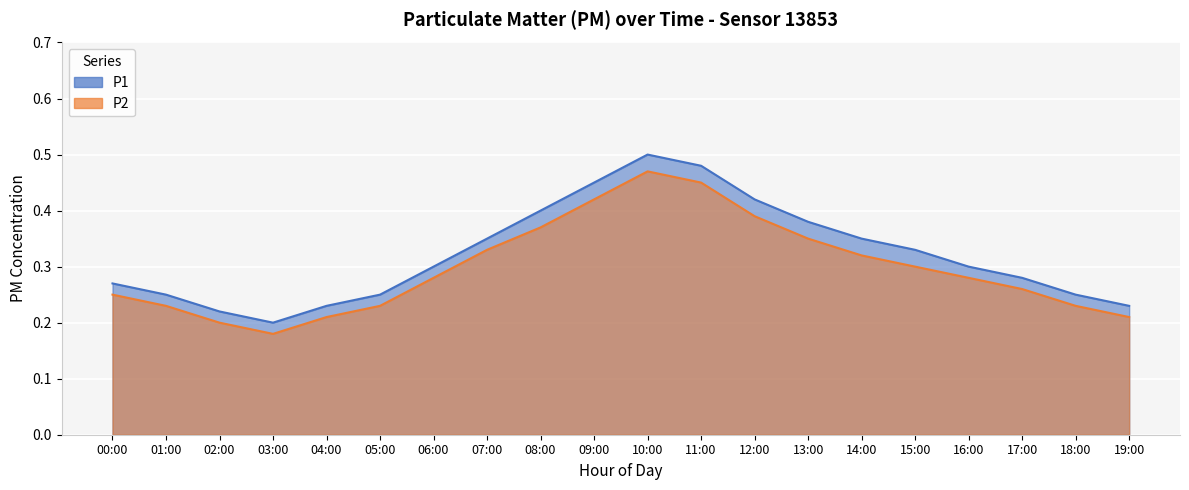

Which series has the largest total across all categories?

P1